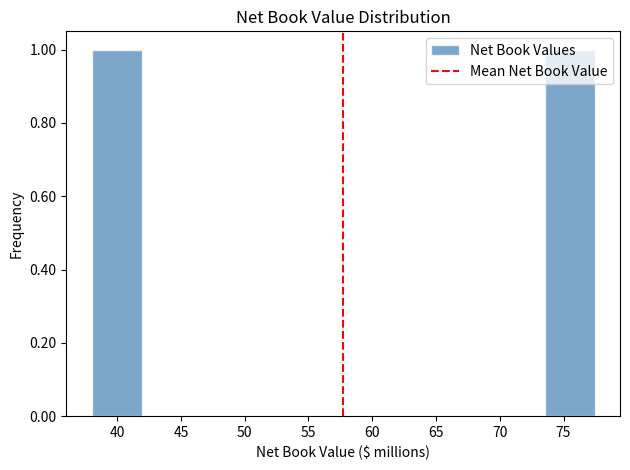

Reading left to right, transcribe this chart: for each bar, give the range it covers on the x-axis and its height. Neither the bar edges nor the heights are printed on the chart, so give them approximately, as read against the axes.

38.0 to 42.0: 1
42.0 to 46.0: 0
46.0 to 50.0: 0
50.0 to 54.0: 0
54.0 to 57.5: 0
57.5 to 61.5: 0
61.5 to 65.5: 0
65.5 to 69.5: 0
69.5 to 73.5: 0
73.5 to 77.5: 1